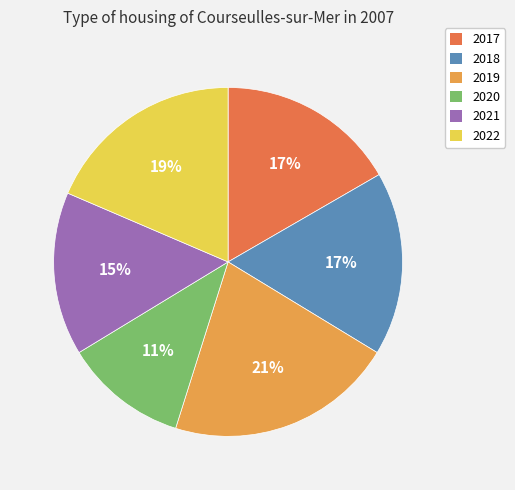

Is there any slice that represents more than half of the pie?

No